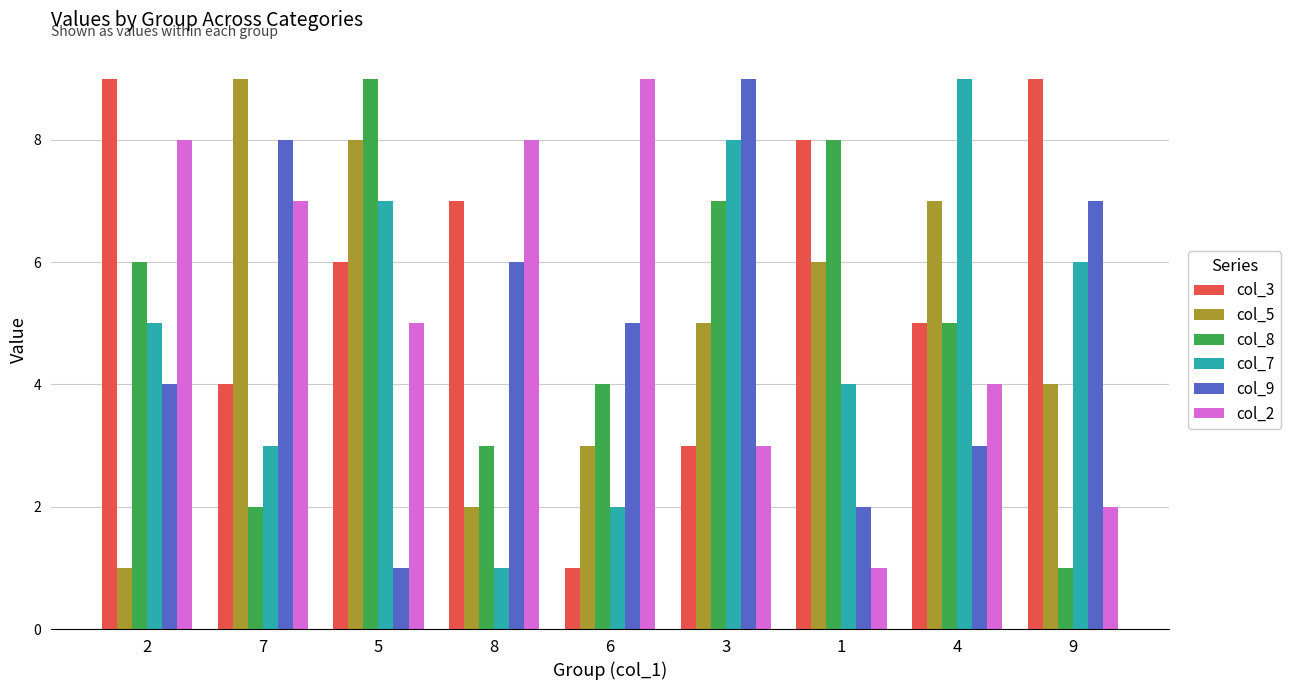

Between 7 and 4, which series saw the biggest shift?

col_7